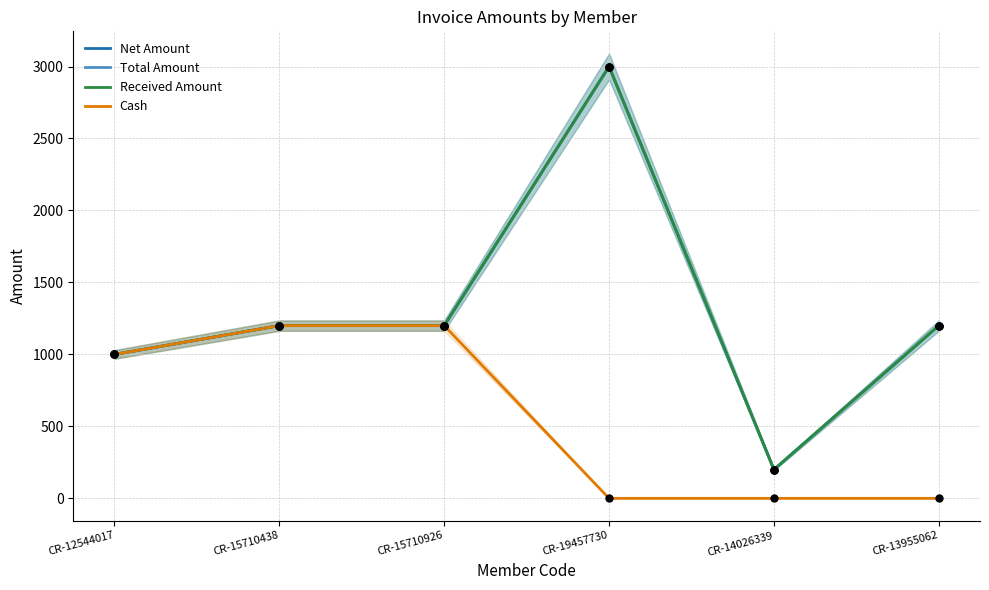

Which series contains the lowest Y value?

Cash